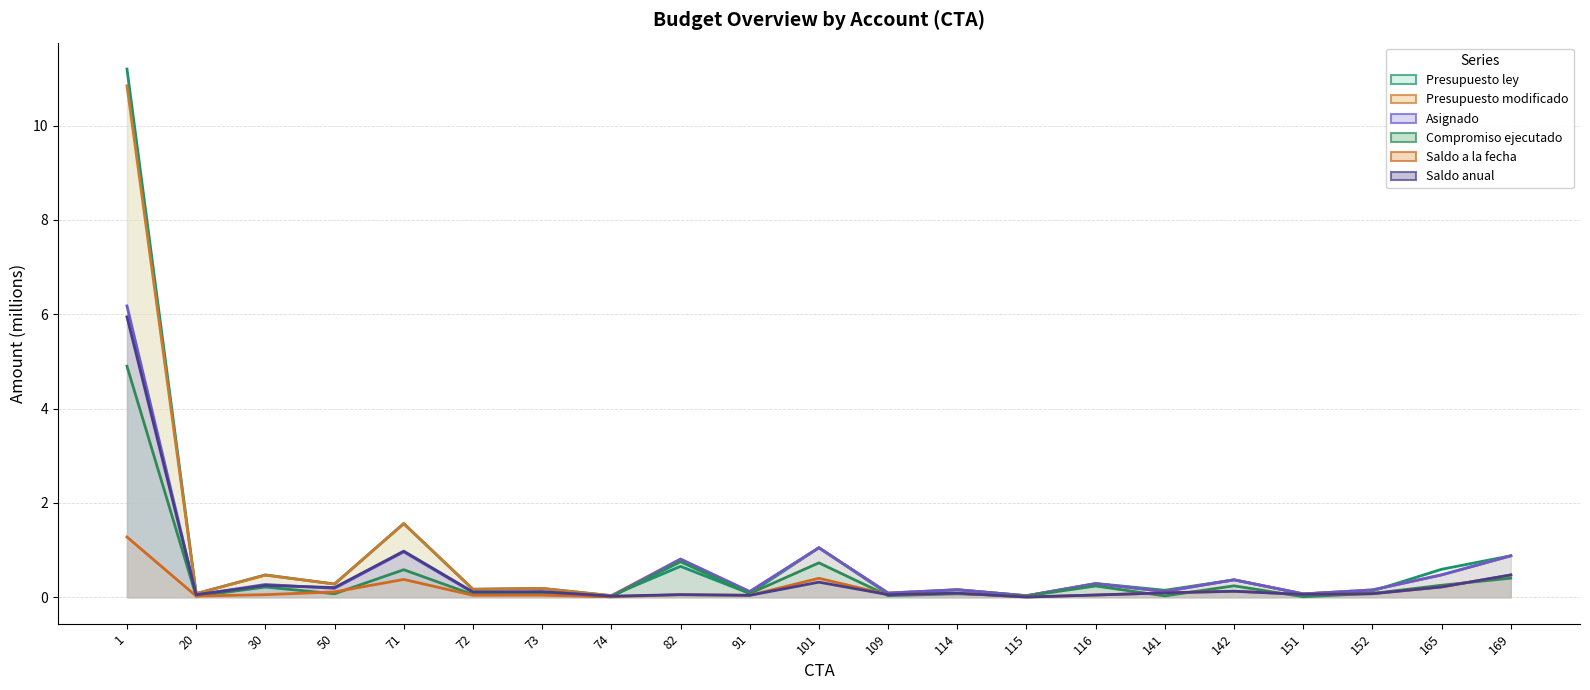

The value of Presupuesto ley at 50 is 0.4. True or false?

False